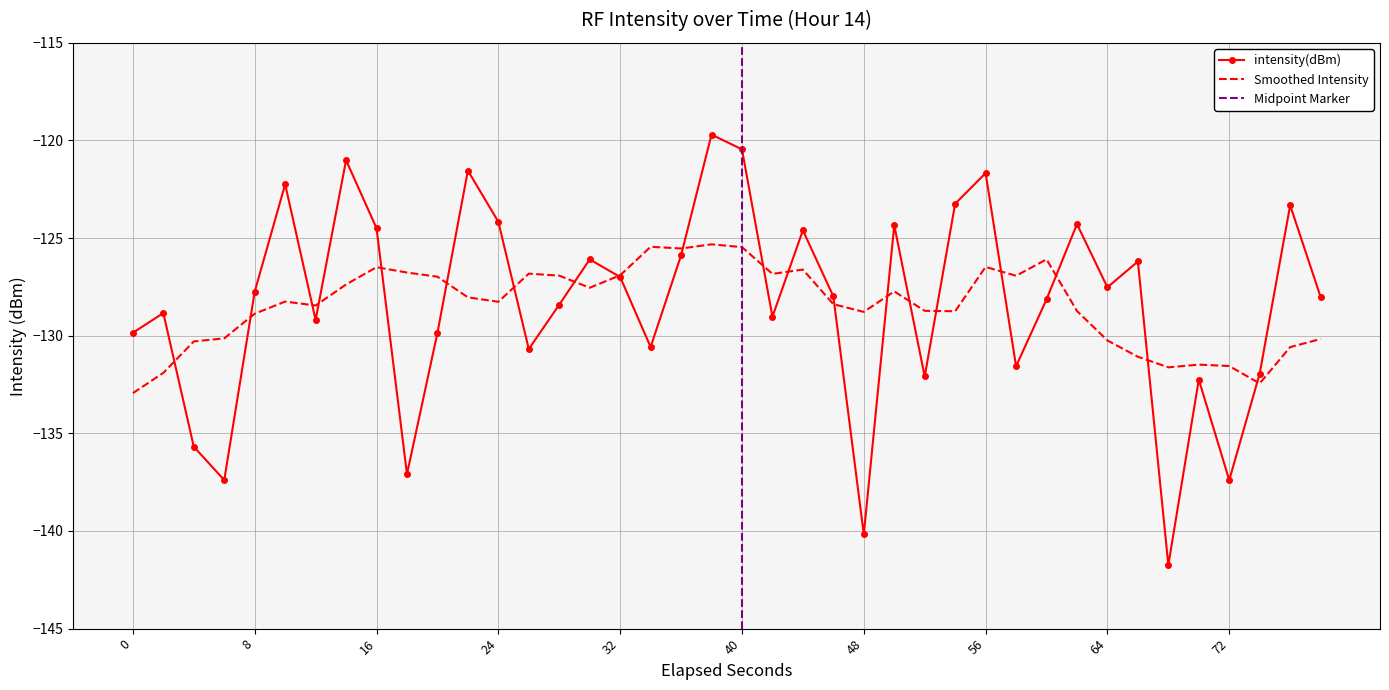

Count the number of categories in the chart.

40